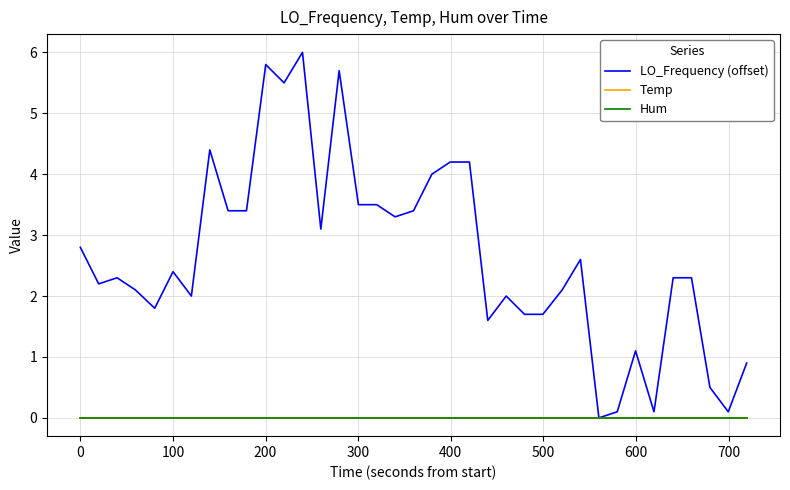

Is this an area chart (filled region under the line)?

No